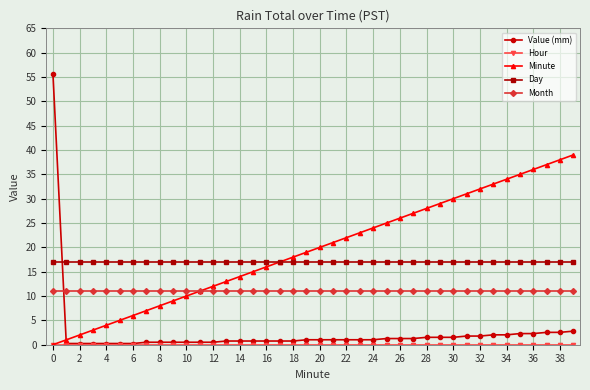

What is the value of the Day point at the 18th from the left?

17.0